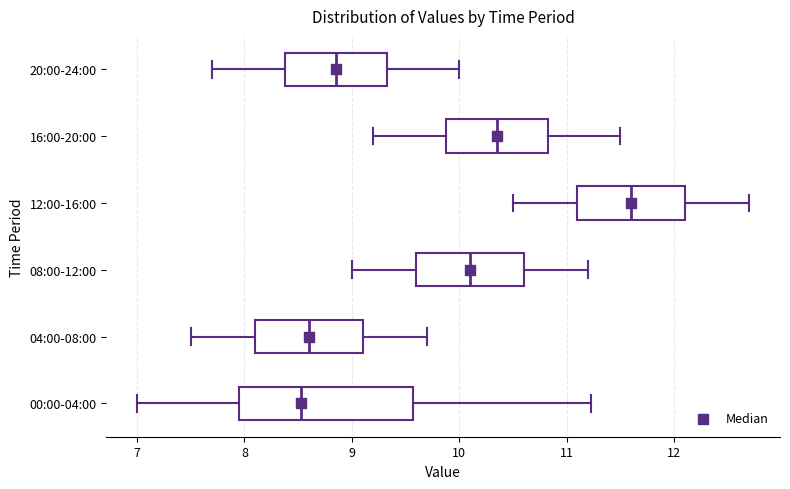

Comparing the boxes themselves (not the whiskers), which one is the widest?

00:00-04:00